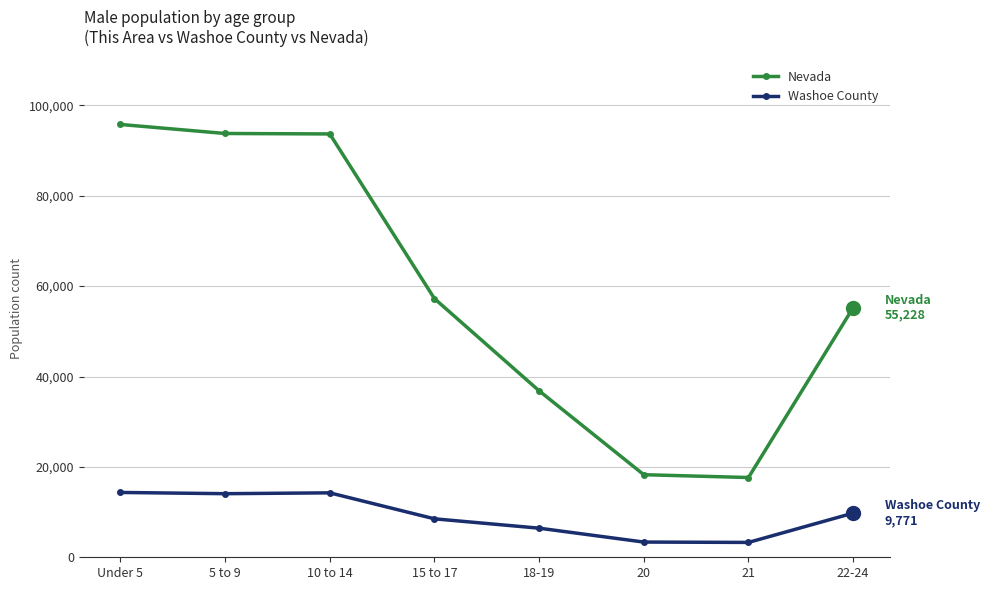

How many lines are shown in the chart?

2